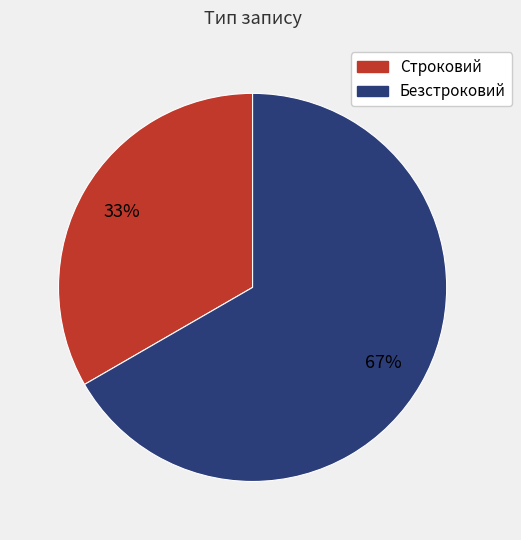

Do Строковий and Безстроковий together represent more than half of the pie?

Yes